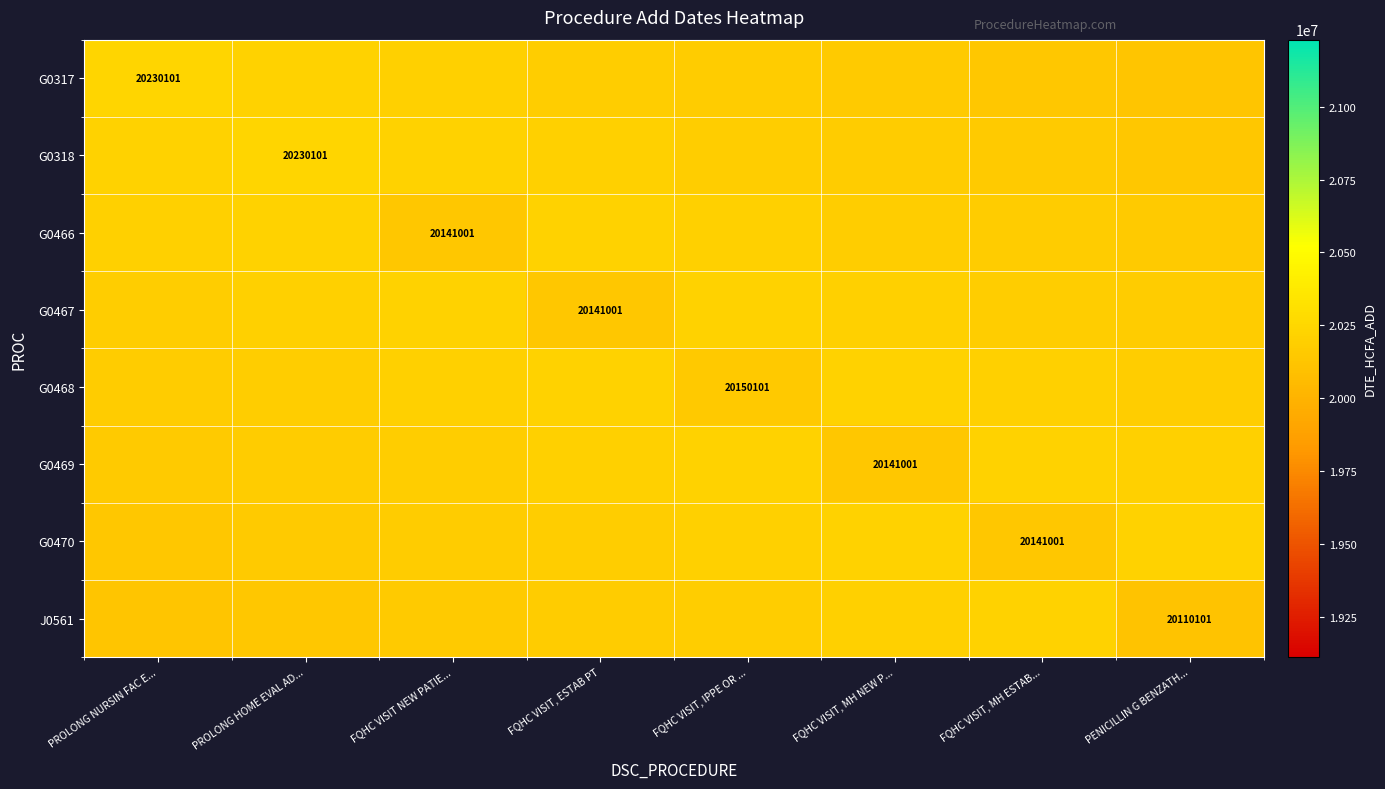

True or false: J0561 has a value of 28311777 at PENICILLIN G BENZATH....

False